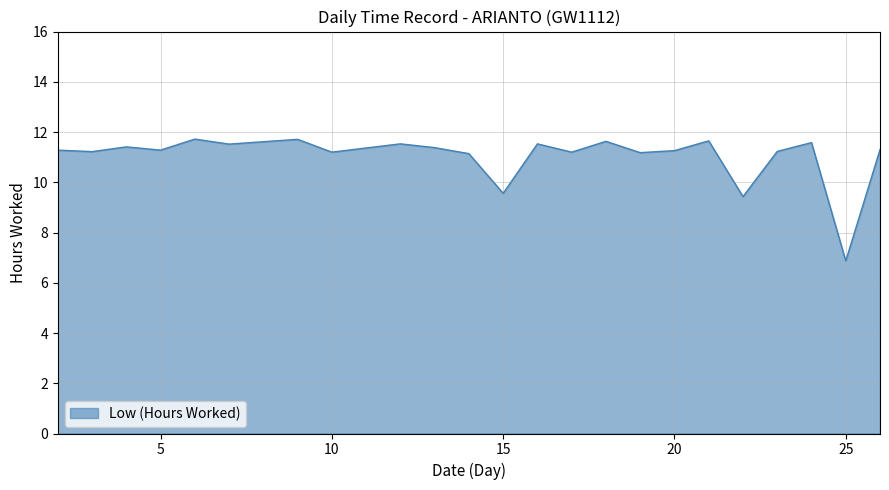

What is the greatest value displayed?

11.7